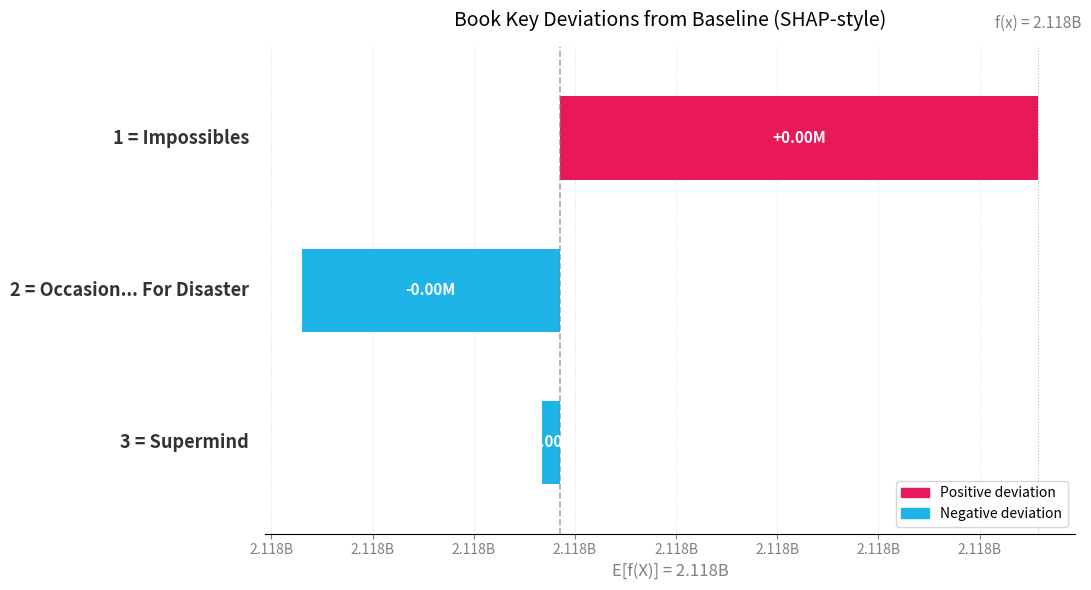

What is the change in value from 2.118B to 2.118B?

+2368